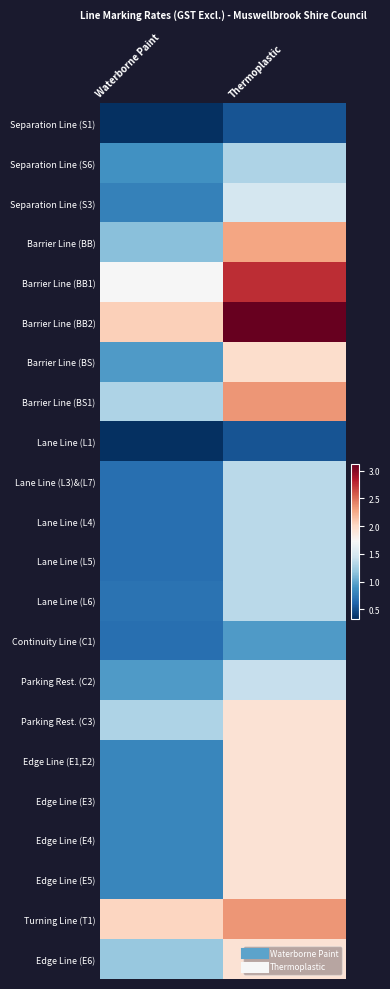

What is the total value across all series at Waterborne Paint?

21.7